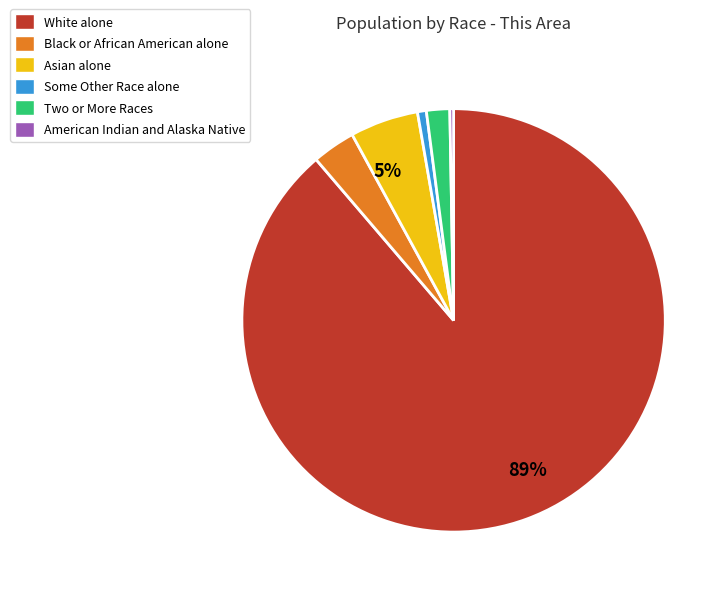

Is there a majority slice in this chart?

Yes